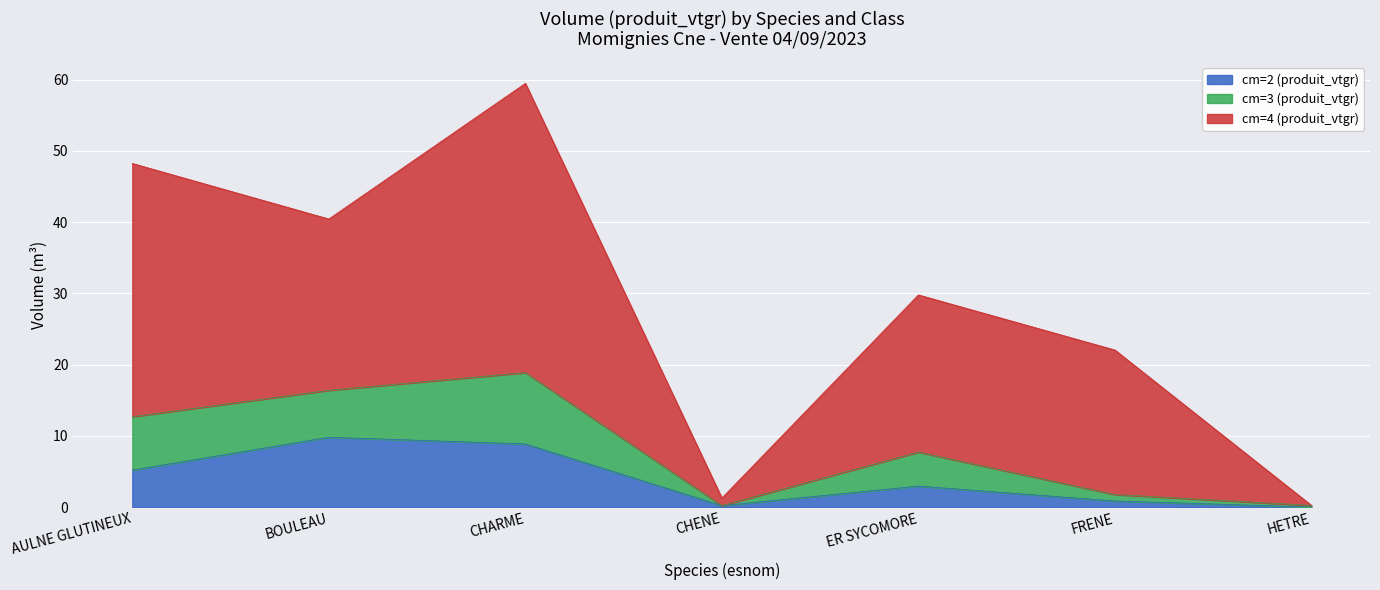

At which category is the sum across all series the highest?

CHARME